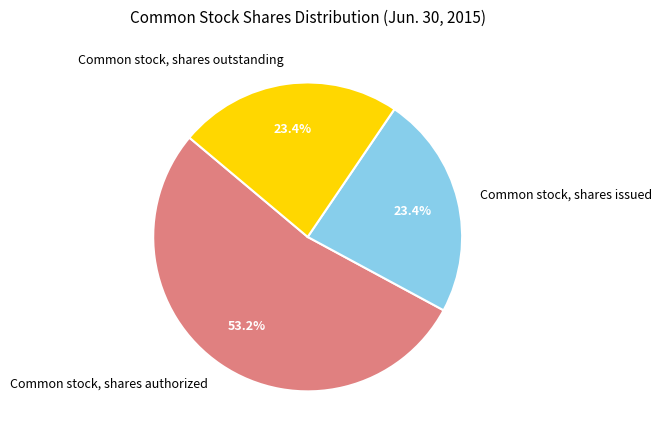

Is the sum of Common stock, shares outstanding and Common stock, shares authorized greater than half?

Yes